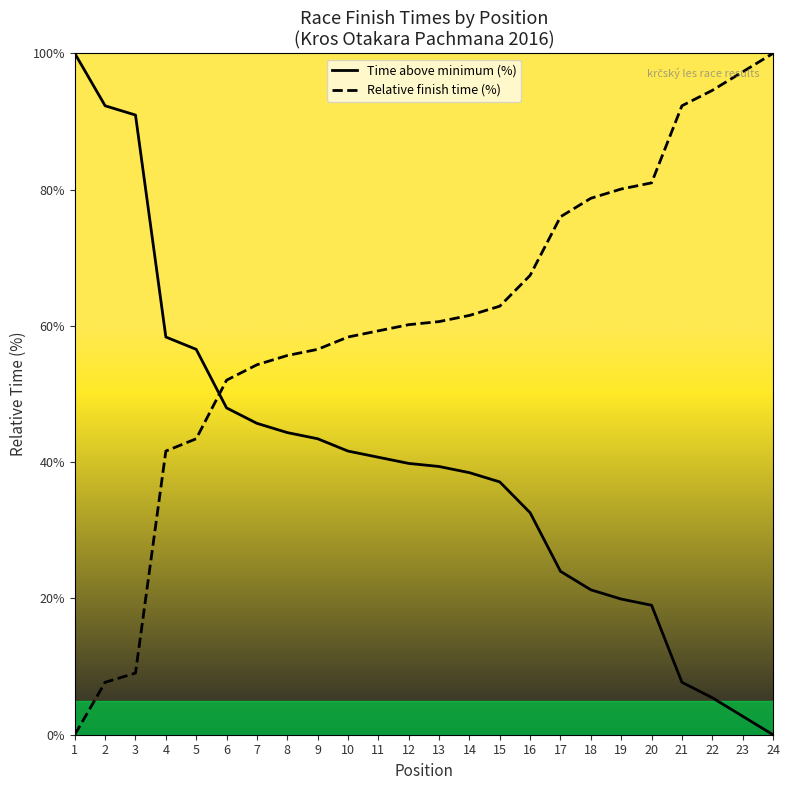

Rank the series by their maximum value, from lowest to highest.

Time above minimum (%), Relative finish time (%)